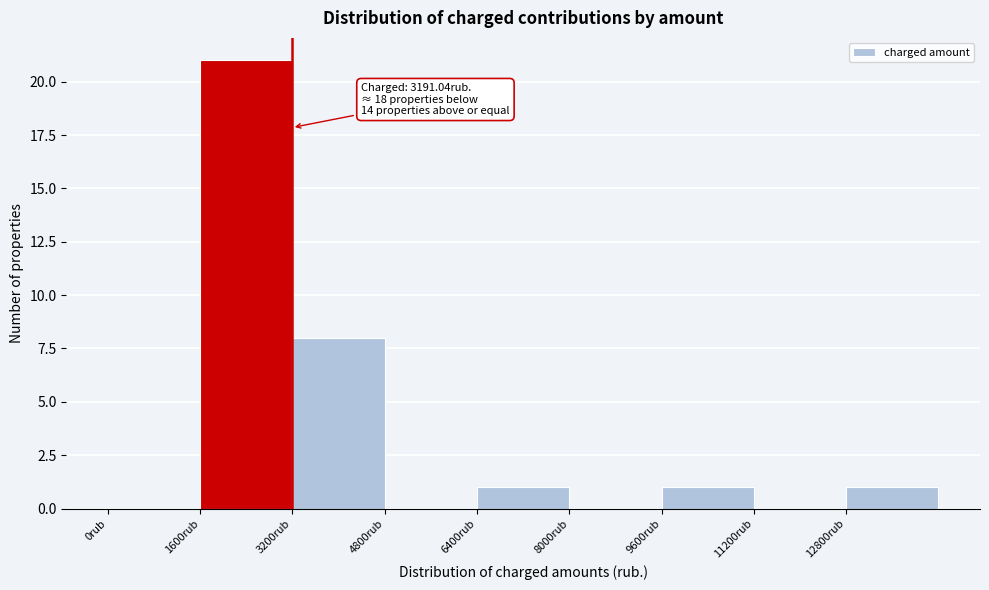

Over which range of the x-axis is the bar tallest?

1600 to 3200